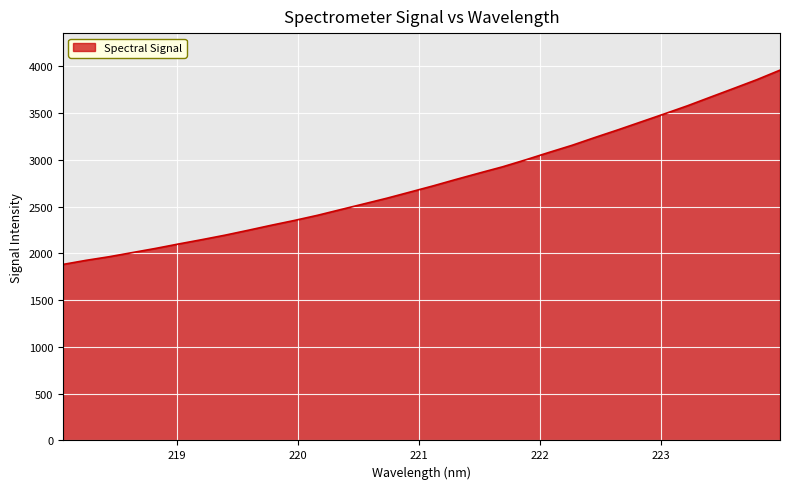

True or false: the data has more than 0 interior local peaks.

False